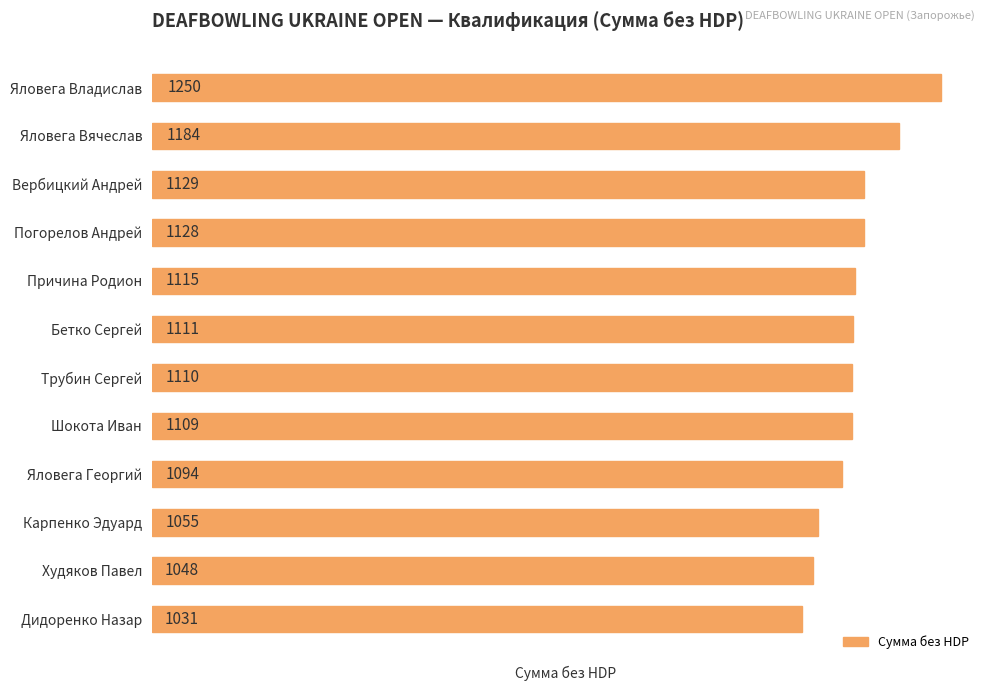

Reading bottom to top, extract all data points from this chart.

Дидоренко Назар=1031	Худяков Павел=1048	Карпенко Эдуард=1055	Яловега Георгий=1094	Шокота Иван=1109	Трубин Сергей=1110	Бетко Сергей=1111	Причина Родион=1115	Погорелов Андрей=1128	Вербицкий Андрей=1129	Яловега Вячеслав=1184	Яловега Владислав=1250